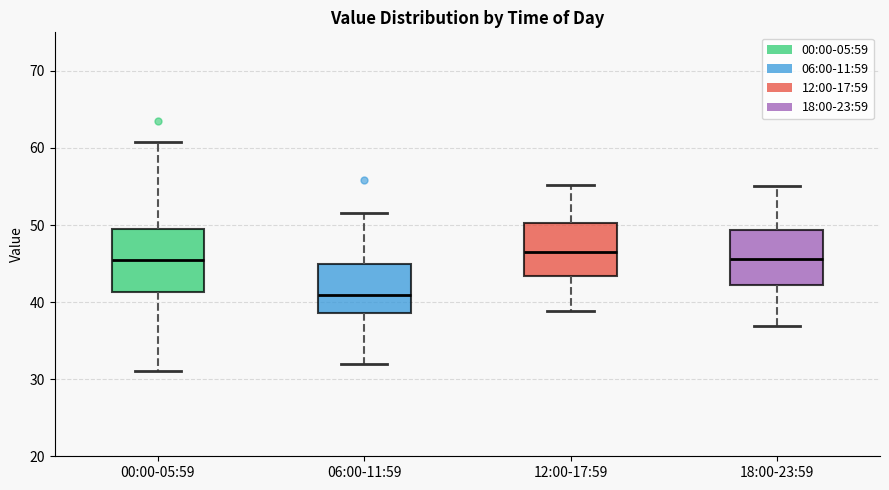

Where is the lower edge of the box for 06:00-11:59 on the y-axis? The values are not printed on the chart, so give them approximately, as read against the axis.

39